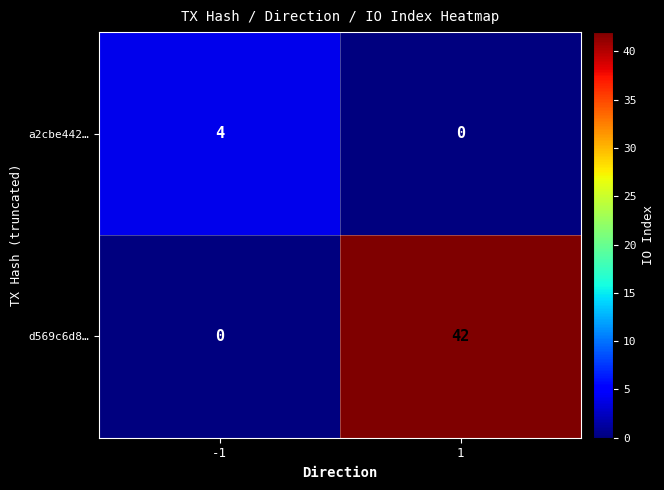

What is the highest value of the a2cbe442… series?

4